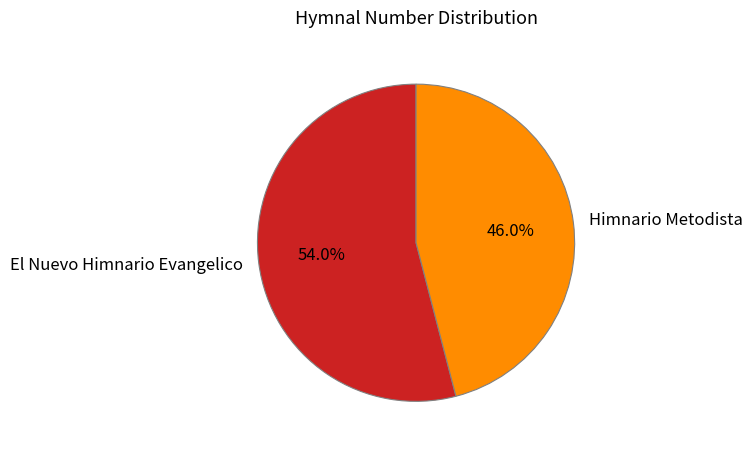

What is the largest slice in the pie chart?

El Nuevo Himnario Evangelico